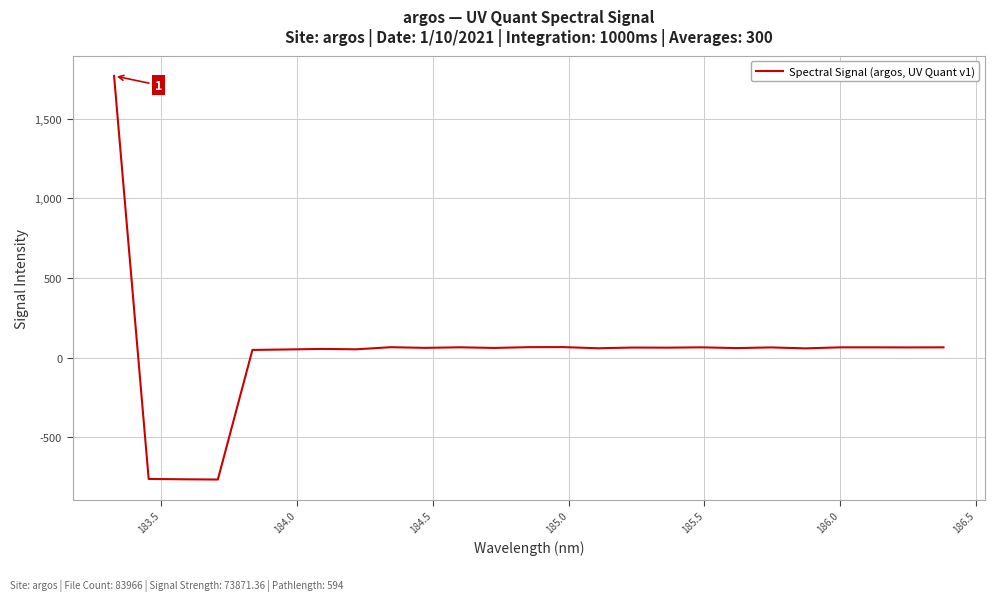

What is the greatest value displayed?

1767.8